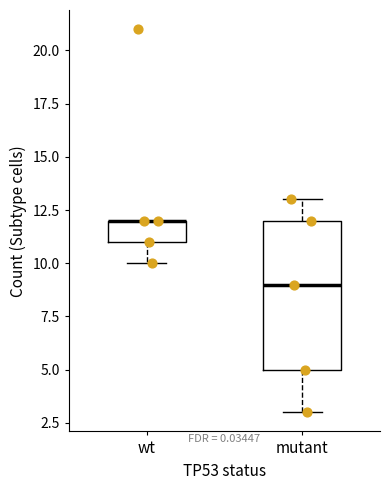

Where is the lower edge of the box for wt on the y-axis? The values are not printed on the chart, so give them approximately, as read against the axis.

11